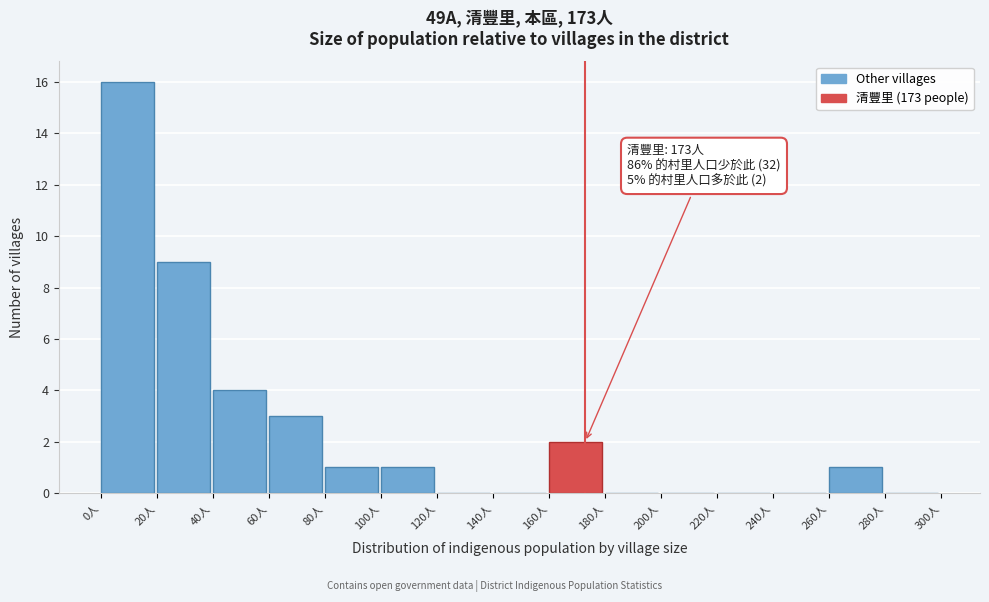

Which range on the x-axis has the tallest bar?

0 to 20